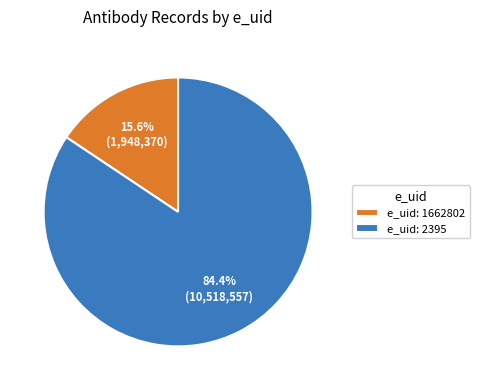

Rank the categories by value from lowest to highest.

e_uid: 1662802, e_uid: 2395